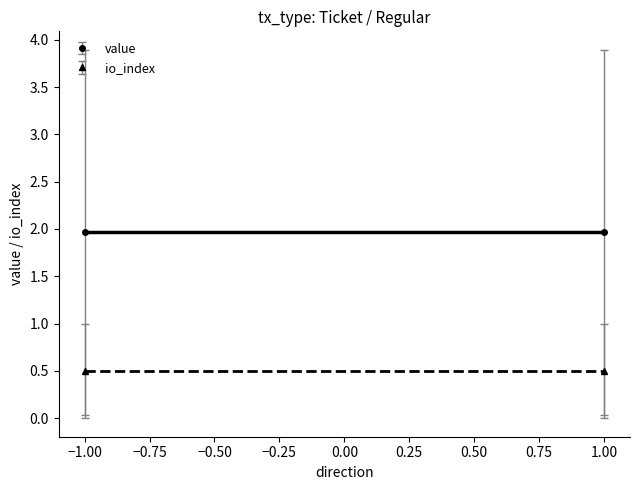

True or false: io_index and valid_mainchain cross at least once.

False